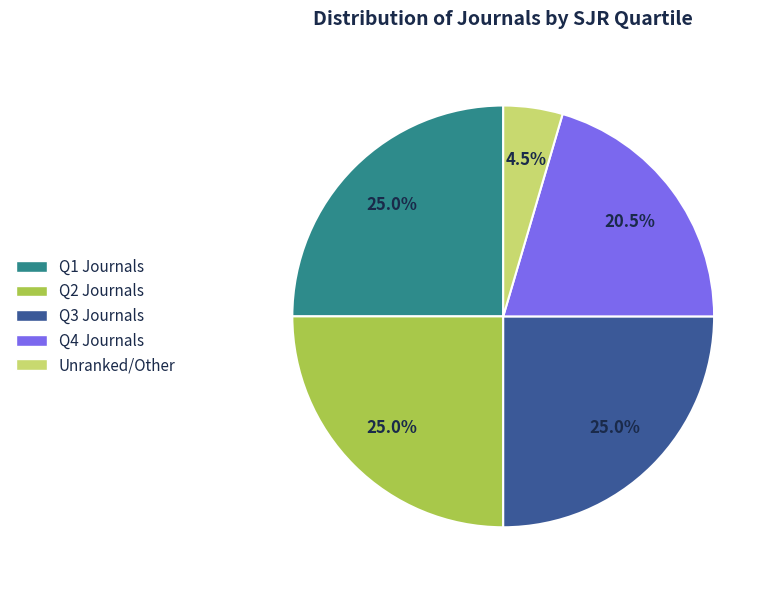

Which has a higher value, Q2 Journals or Q4 Journals?

Q2 Journals